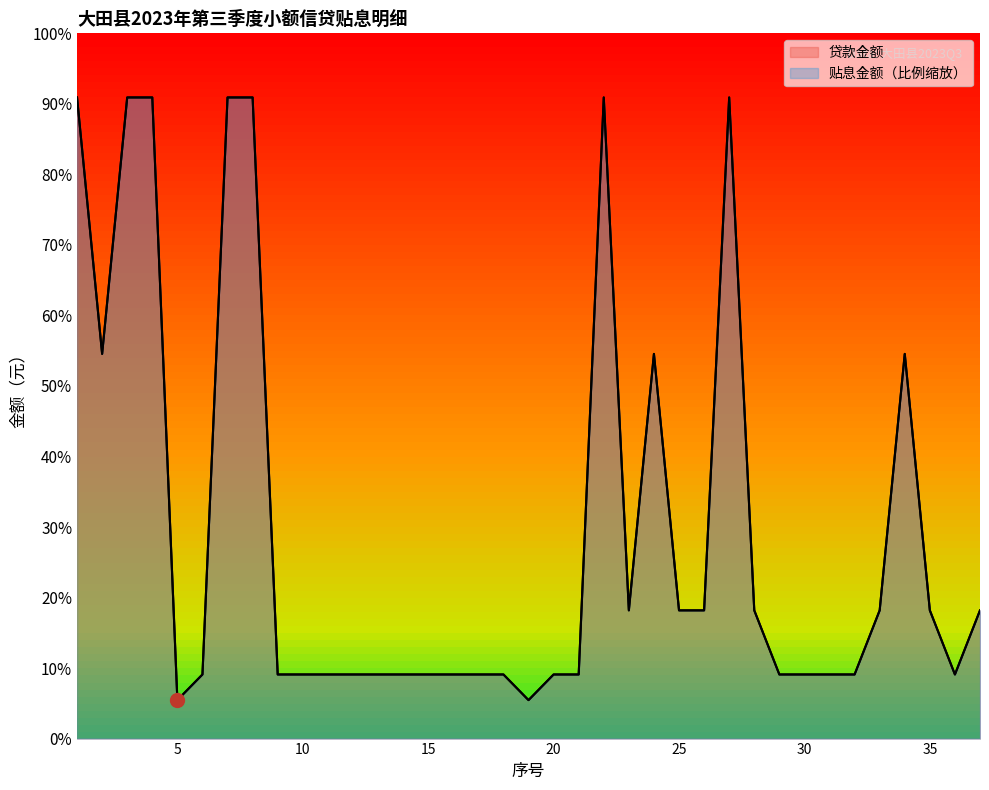

How many intersections are there between 贷款金额 and 贴息金额?

7